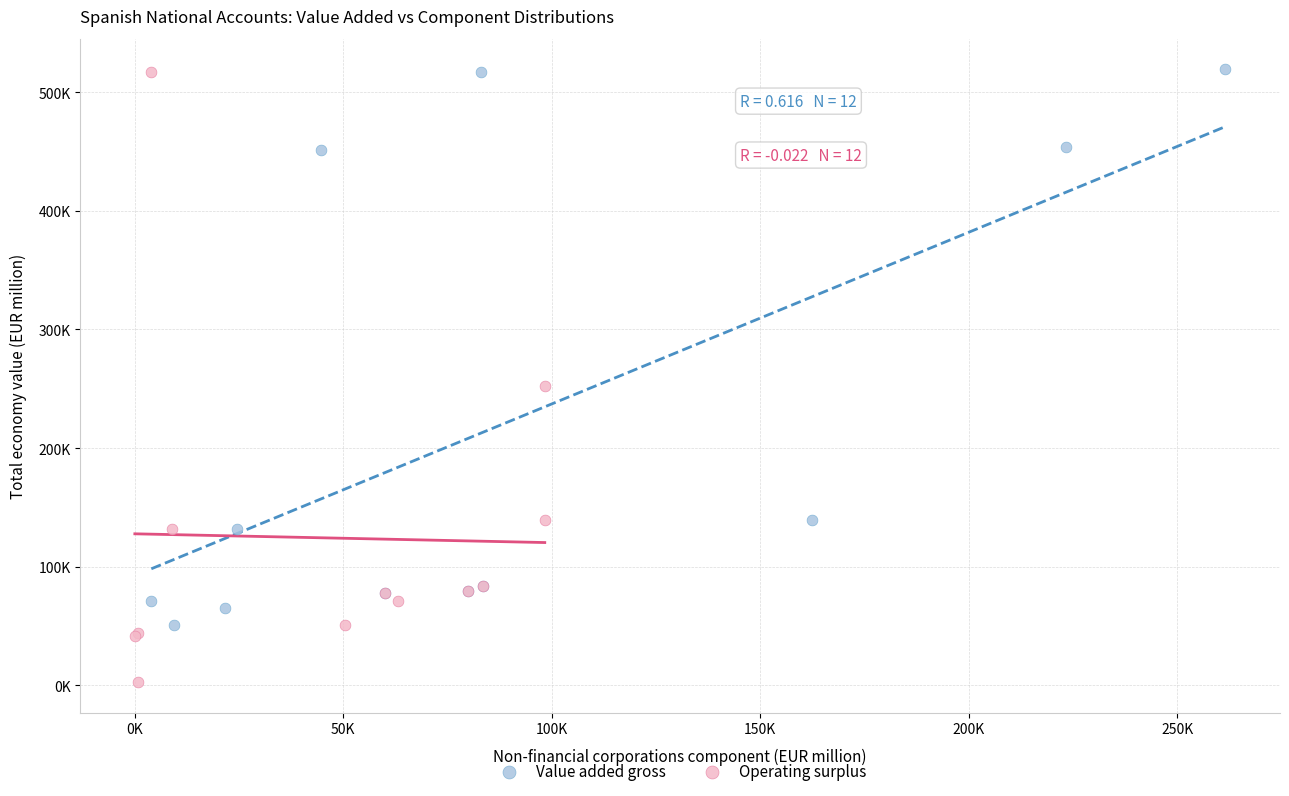

What are all the series names shown in the legend?

Value added gross, Operating surplus